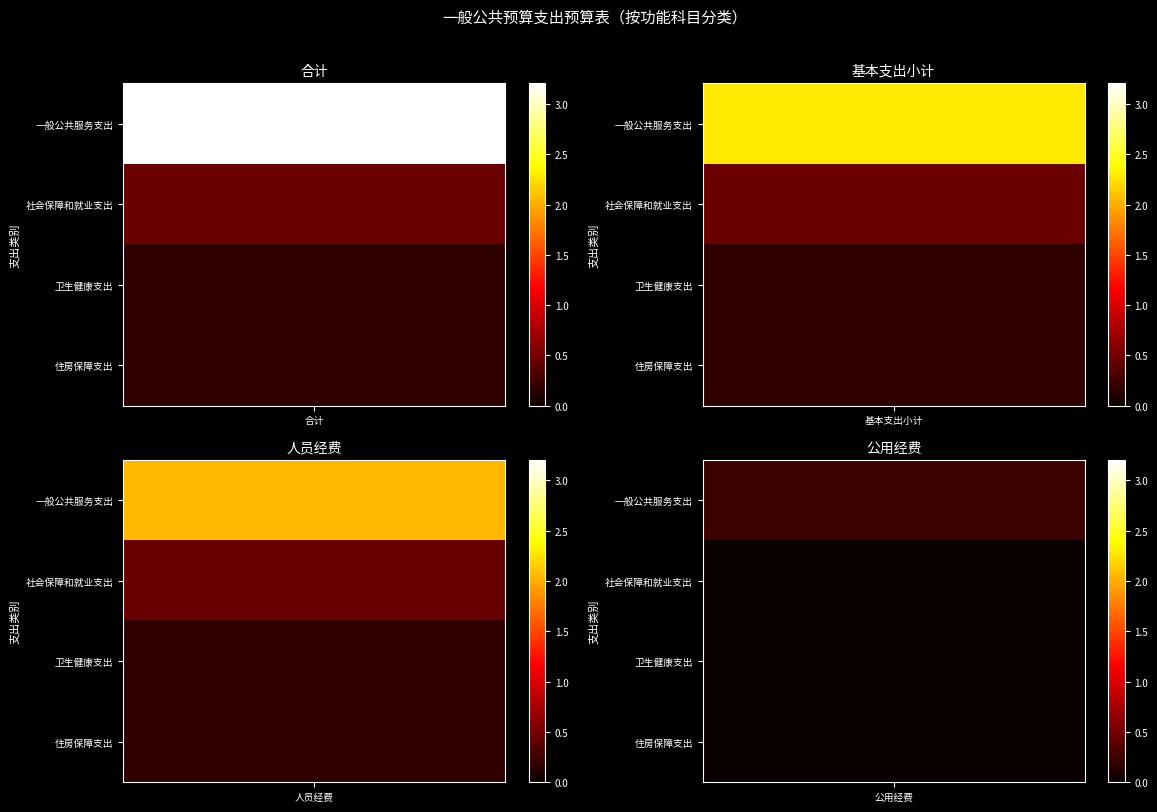

What is the difference between the maximum and minimum values in the 卫生健康支出 series?

177035.2